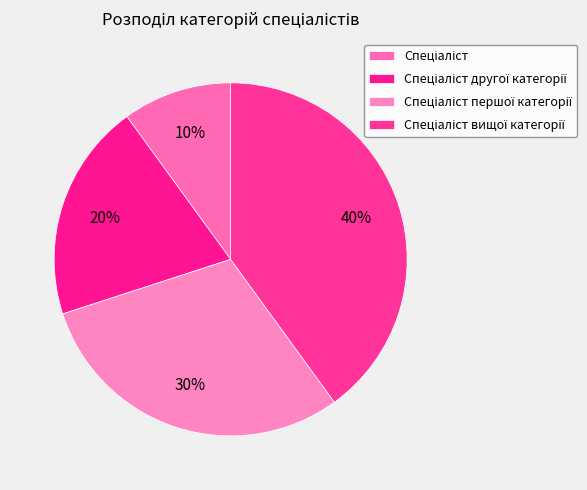

To the nearest percent, what percentage of the pie is Спеціаліст першої категорії?

30%